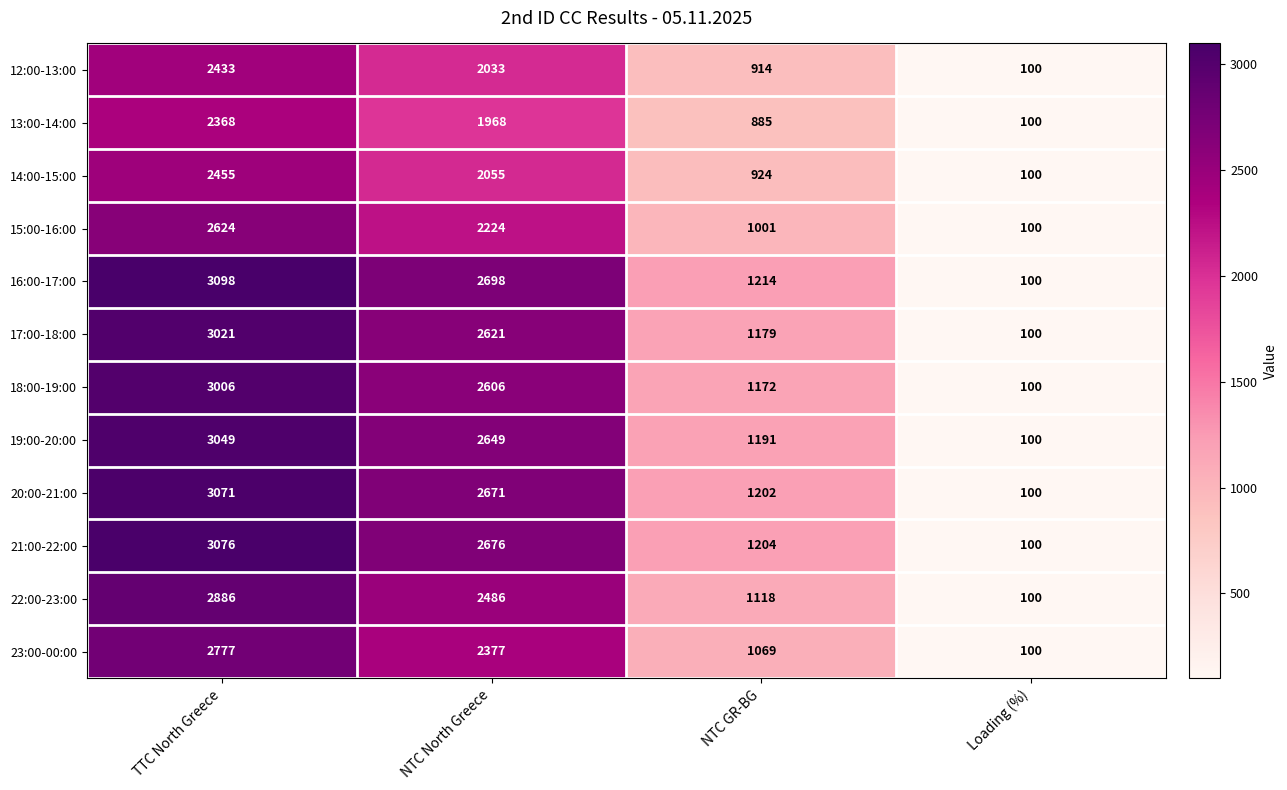

What is the average value of the 13:00-14:00 series?

1330